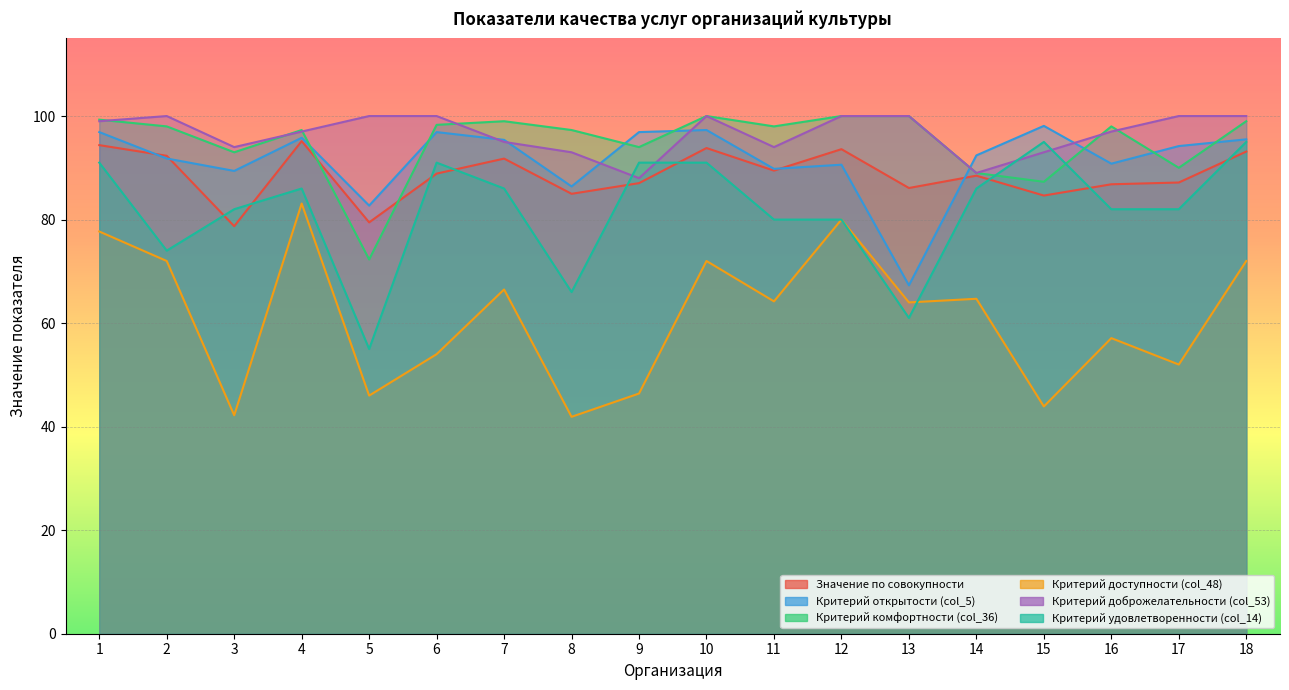

Is the value of Критерий доступности (col_48) at 3 greater than the value of Критерий комфортности (col_36) at 15?

No